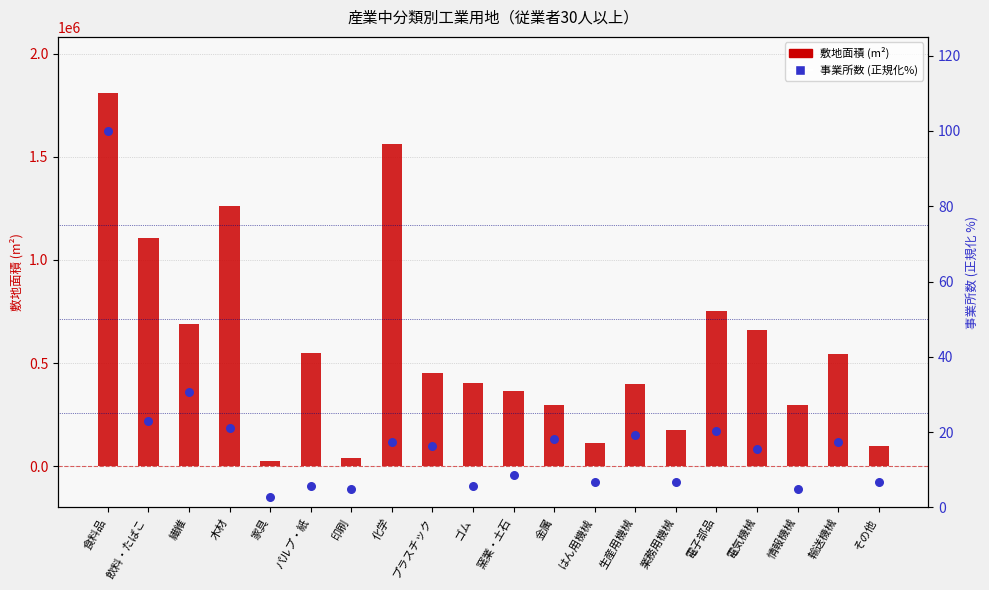

Which series reaches the minimum Y coordinate?

事業所数 (正規化%)